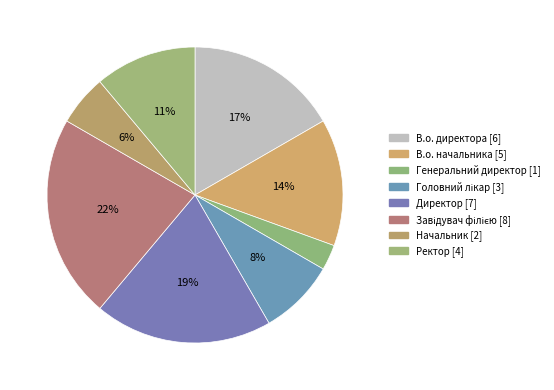

Is the sum of В.о. директора and Директор greater than half?

No